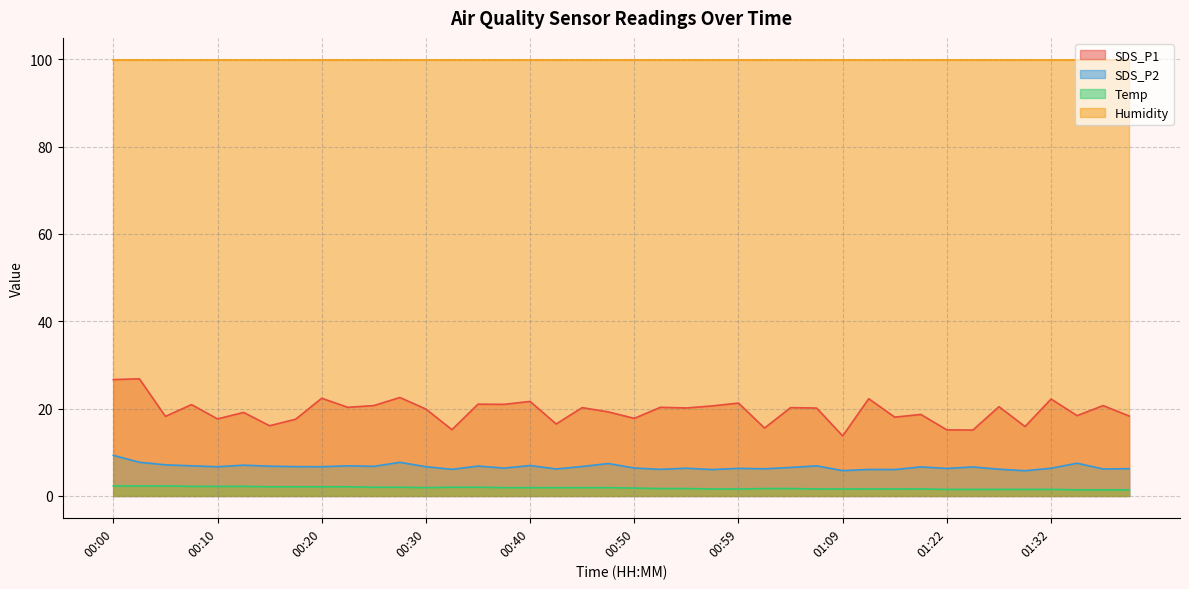

What are all the series names shown in the legend?

SDS_P1, SDS_P2, Temp, Humidity